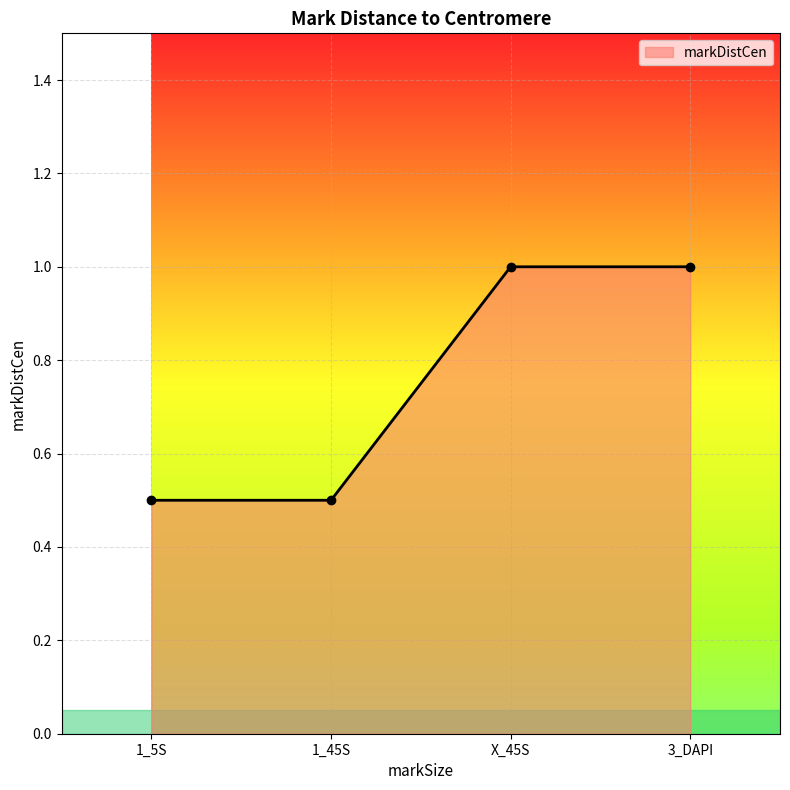

How many lines are shown in the chart?

1